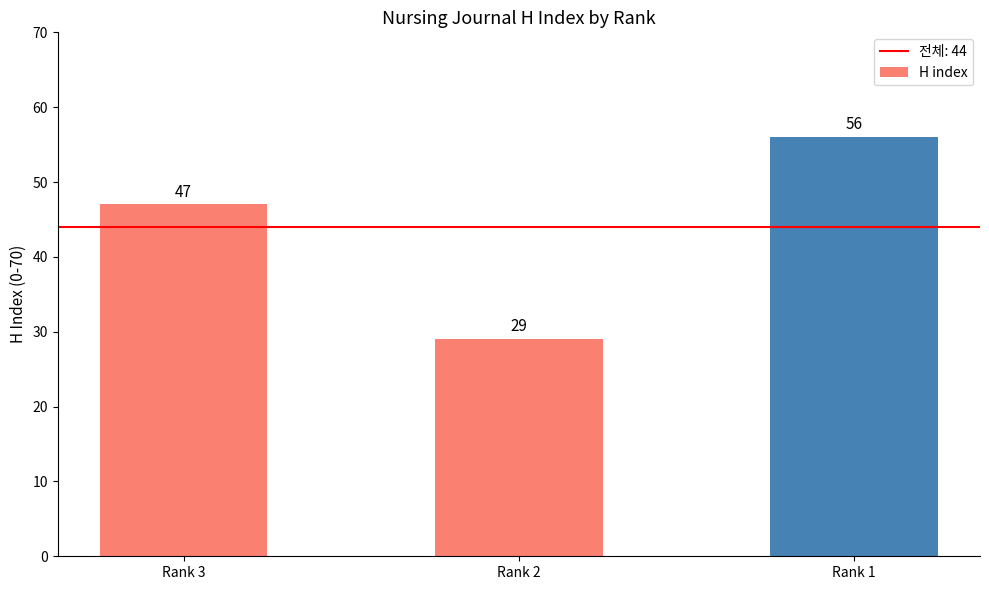

True or false: the data shows 29 at Rank 2.

True